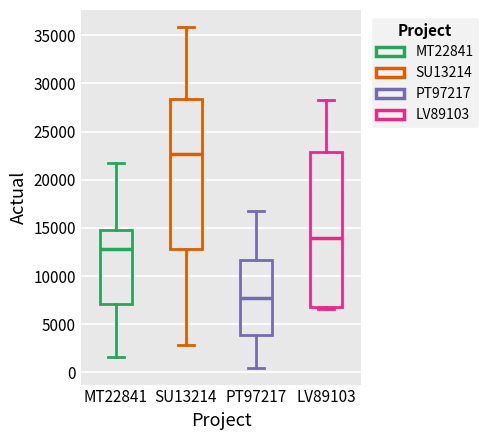

Which box has the lowest median line?

PT97217